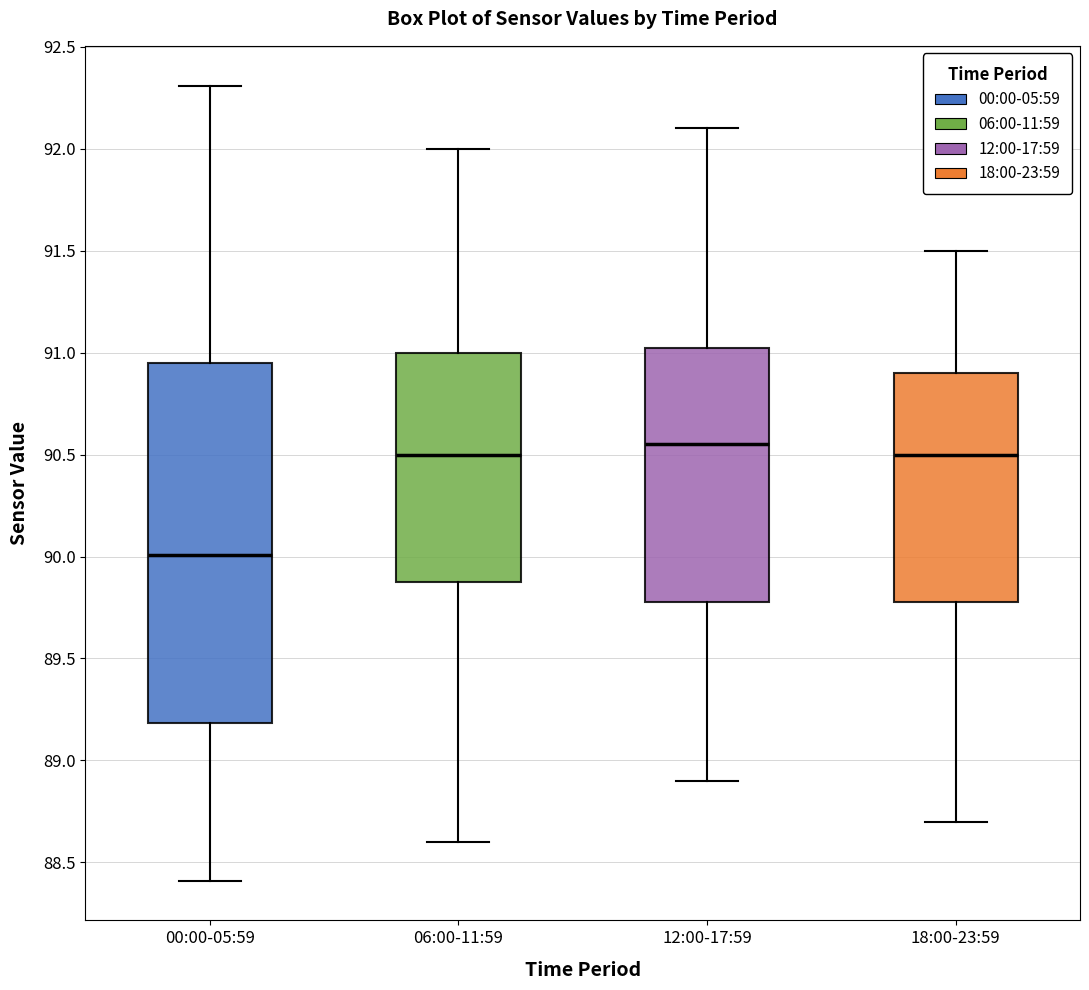

Where does the median line of the box for 12:00-17:59 sit on the y-axis? The values are not printed on the chart, so give them approximately, as read against the axis.

90.55